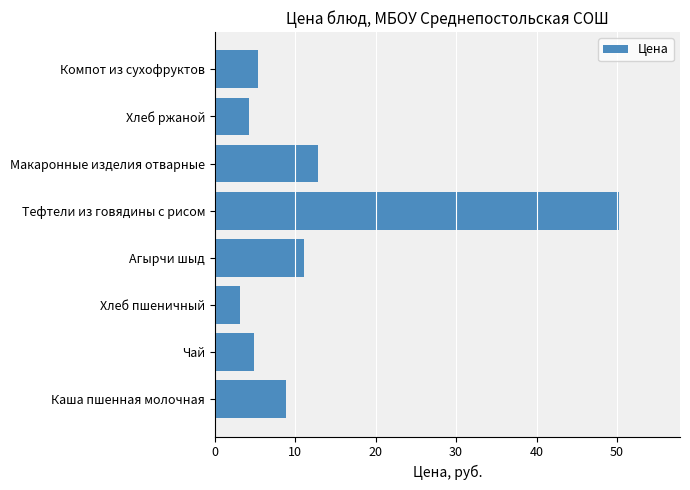

What is the approximate value at Каша пшенная молочная?

8.8